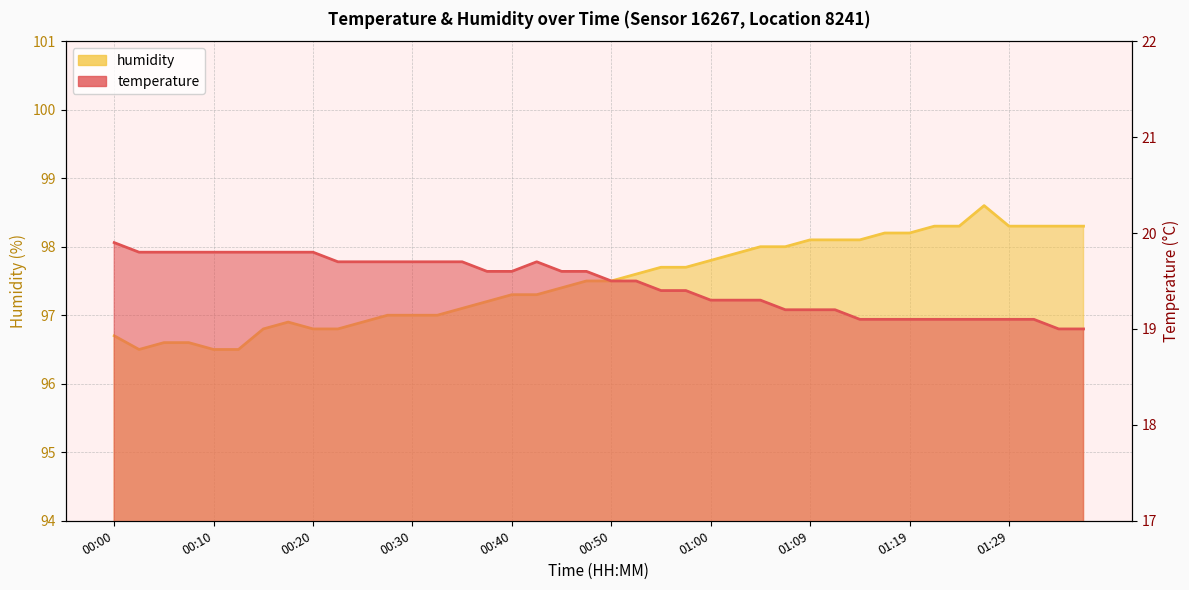

The temperature series shows 19.6 at 00:37. True or false?

True